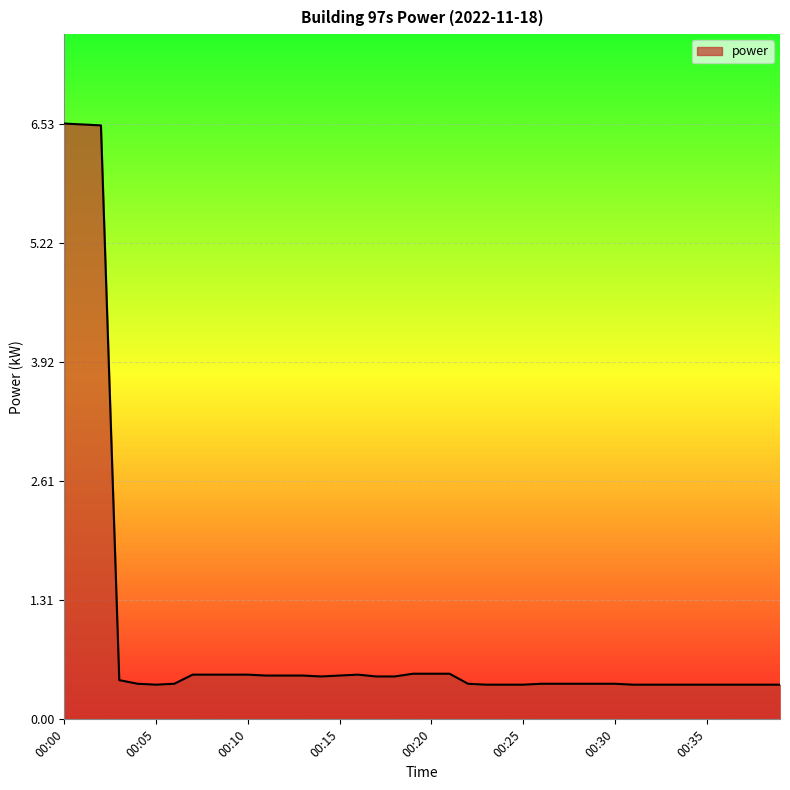

What is the minimum value shown in the chart?

0.4